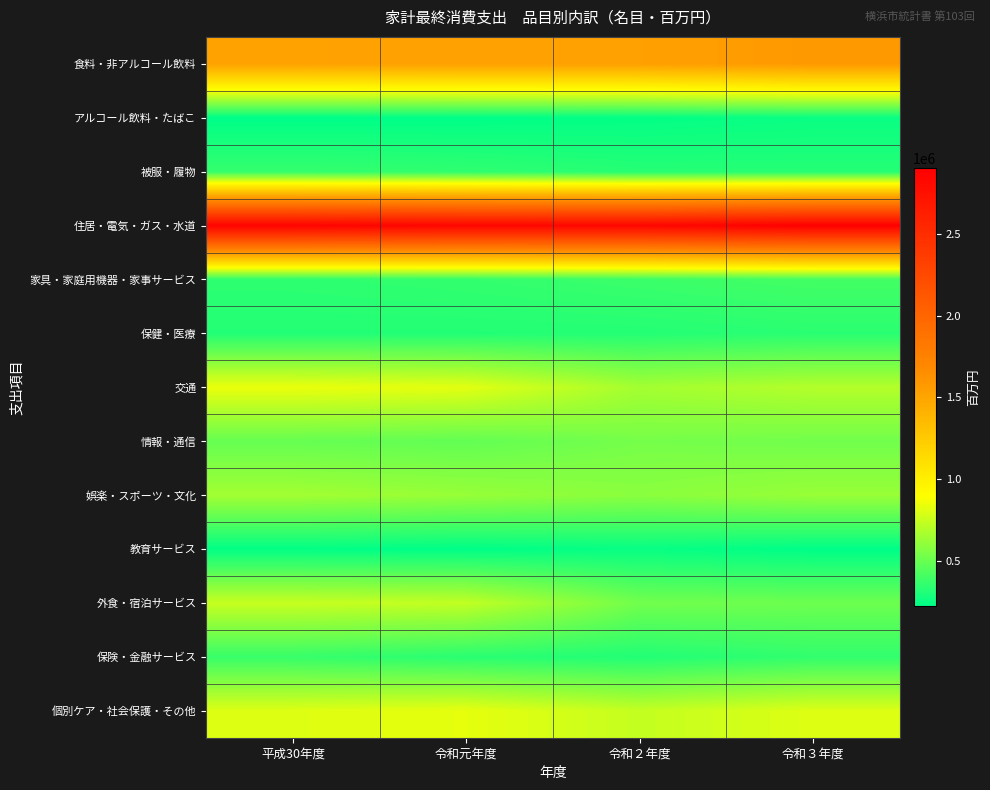

Reading right to left, what are all the values shown in this chart?

食料・非アルコール飲料: 令和３年度=1577815	令和２年度=1529039	令和元年度=1528724	平成30年度=1517408
アルコール飲料・たばこ: 令和３年度=250085	令和２年度=233787	令和元年度=226461	平成30年度=223680
被服・履物: 令和３年度=321926	令和２年度=323754	令和元年度=349775	平成30年度=364383
住居・電気・ガス・水道: 令和３年度=2899304	令和２年度=2836301	令和元年度=2839148	平成30年度=2864885
家具・家庭用機器・家事サービス: 令和３年度=403103	令和２年度=379974	令和元年度=359002	平成30年度=344981
保健・医療: 令和３年度=335796	令和２年度=319922	令和元年度=315068	平成30年度=315735
交通: 令和３年度=697142	令和２年度=658168	令和元年度=819057	平成30年度=840598
情報・通信: 令和３年度=524572	令和２年度=535603	令和元年度=481955	平成30年度=492847
娯楽・スポーツ・文化: 令和３年度=626098	令和２年度=589129	令和元年度=624564	平成30年度=653286
教育サービス: 令和３年度=225855	令和２年度=245298	令和元年度=225129	平成30年度=231696
外食・宿泊サービス: 令和３年度=511129	令和２年度=525094	令和元年度=732823	平成30年度=748102
保険・金融サービス: 令和３年度=356481	令和２年度=313938	令和元年度=334006	平成30年度=371905
個別ケア・社会保護・その他: 令和３年度=803616	令和２年度=739904	令和元年度=831599	平成30年度=806506